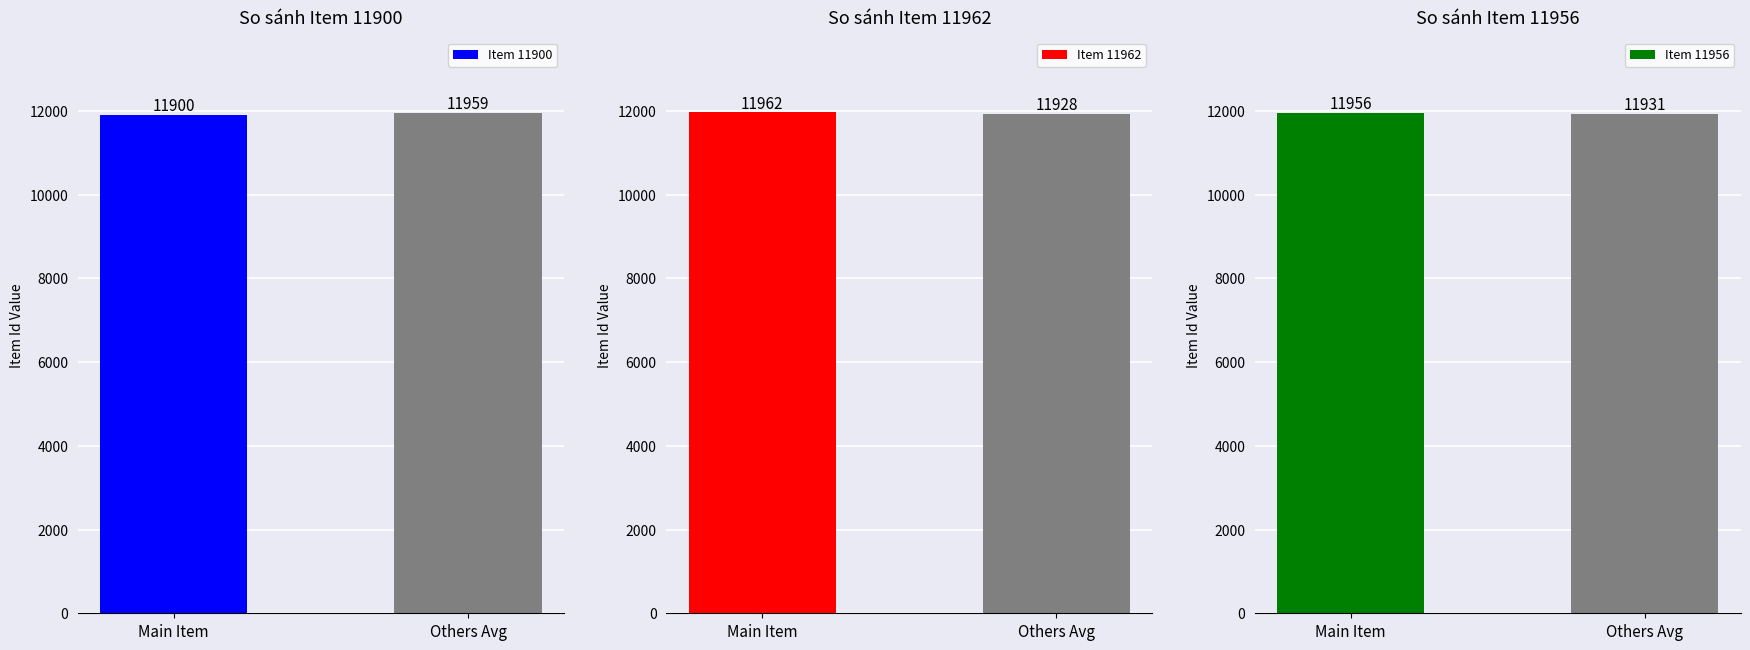

What is the sum of the Item 11956 values at Main Item and Others Avg?

23887